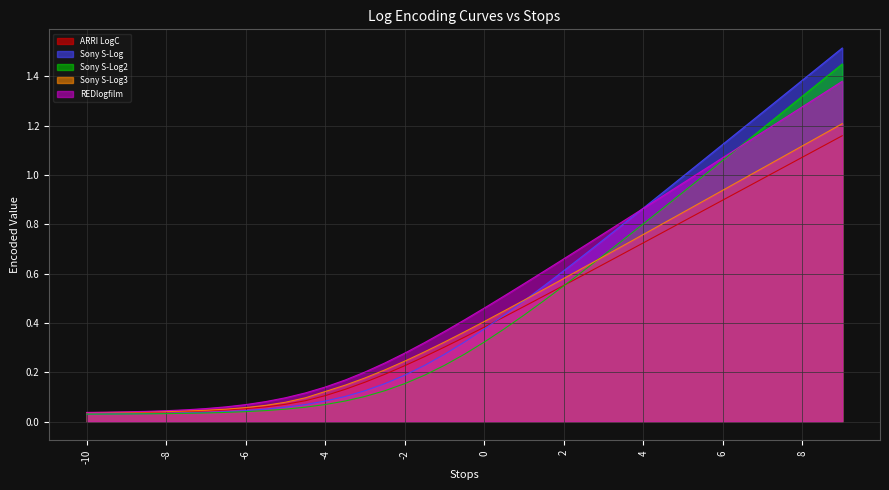

Which series changed the most between -7 and -3.5?

REDlogfilm